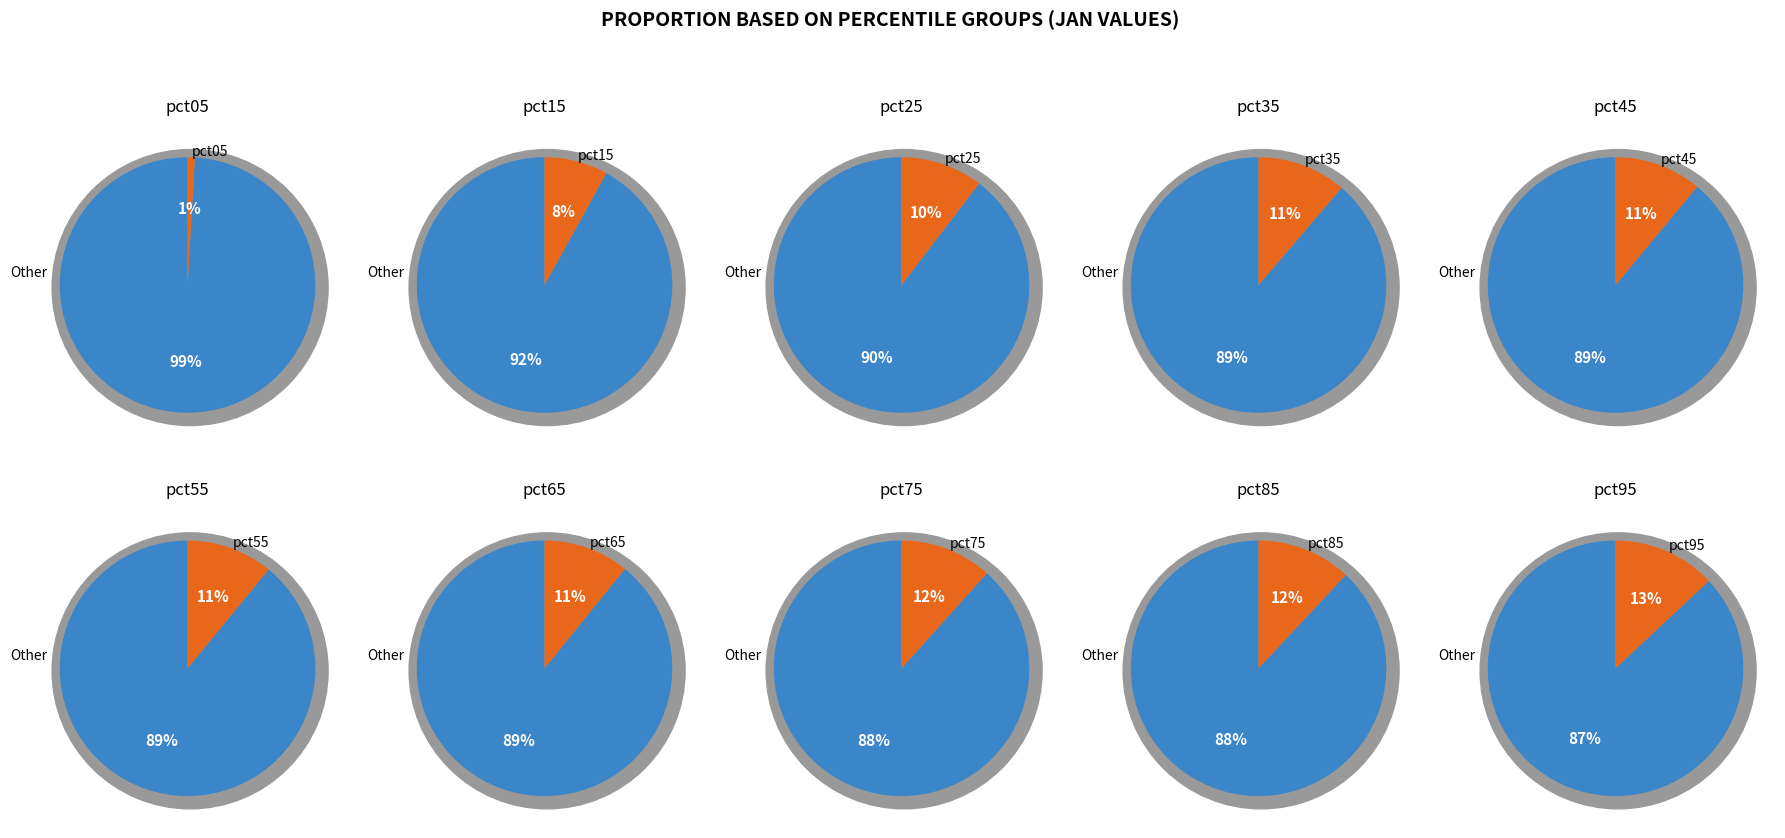

To the nearest percent, what is the average slice percentage?

10%